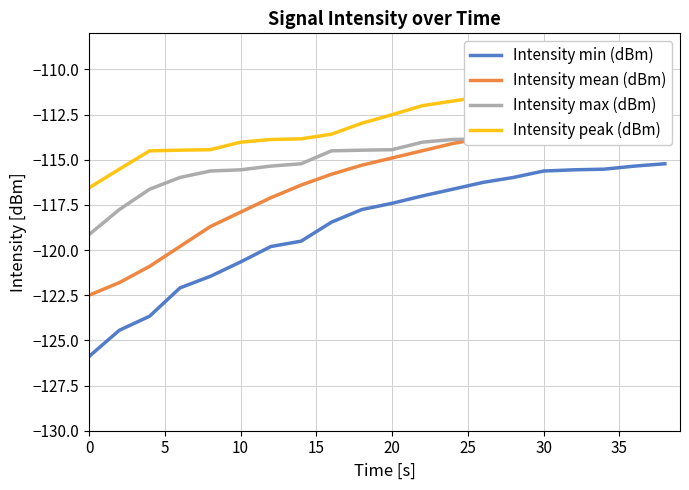

Is it true that Intensity min (dBm) equals -125.9 at 0?

True